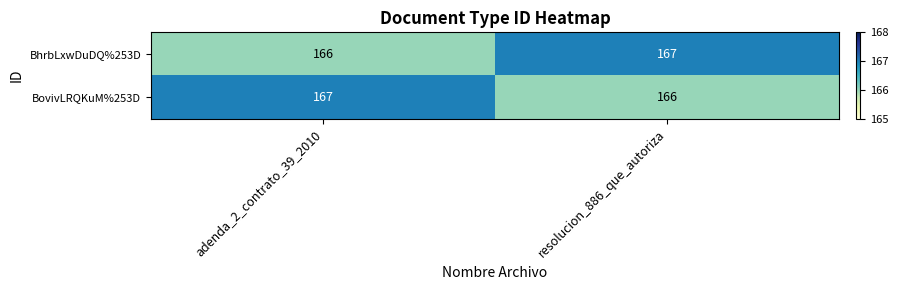

Reading left to right, transcribe all the data shown in this chart.

BhrbLxwDuDQ%253D: adenda_2_contrato_39_2010=166	resolucion_886_que_autoriza=167
BovivLRQKuM%253D: adenda_2_contrato_39_2010=167	resolucion_886_que_autoriza=166